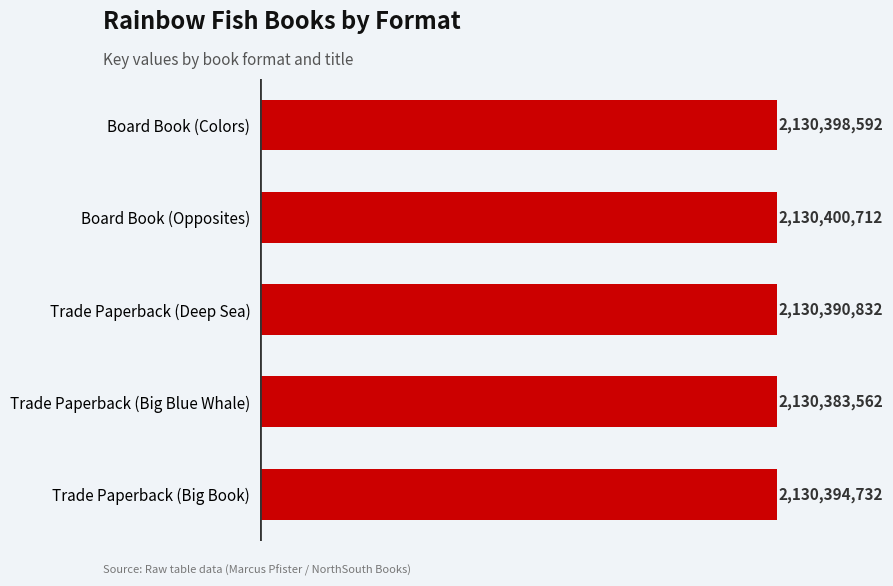

Does the chart contain any negative values?

No